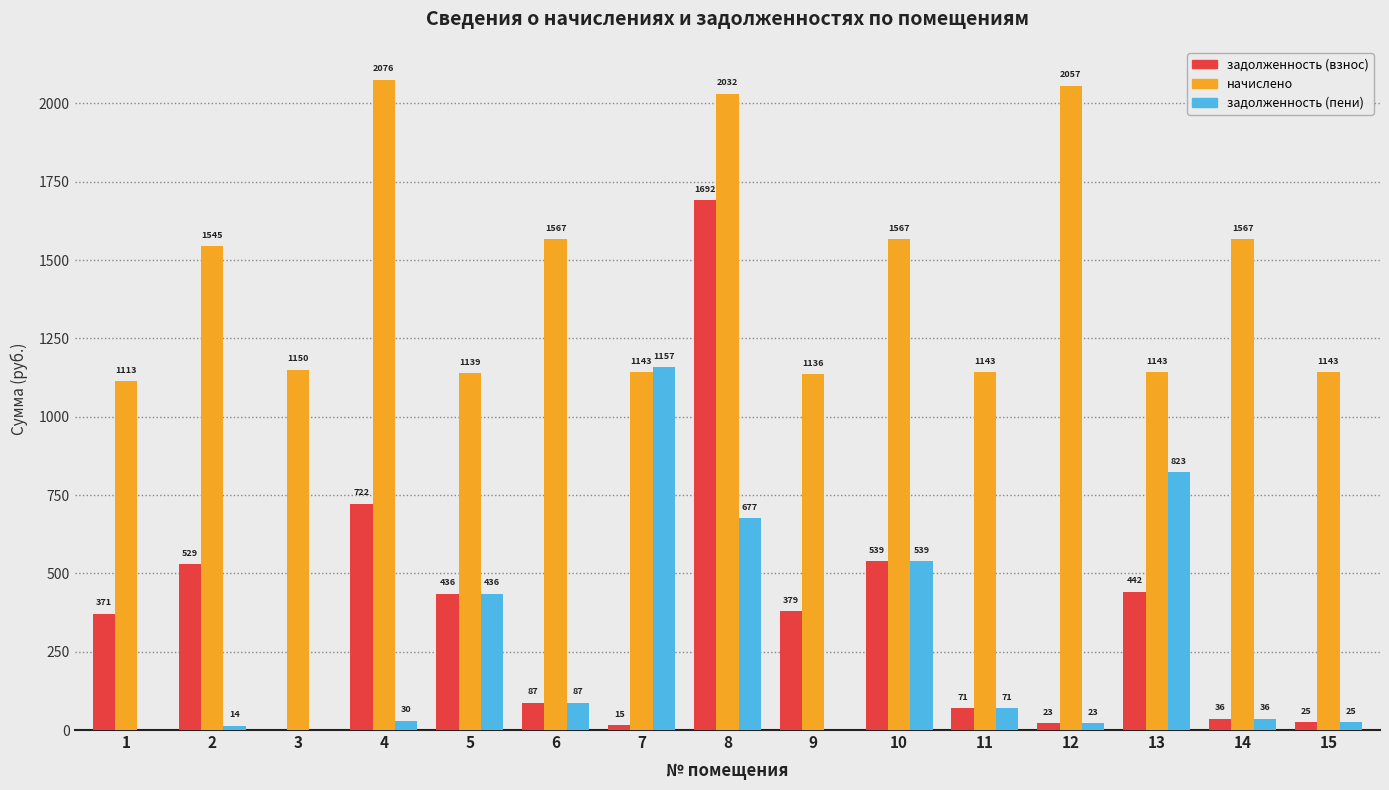

The value of задолженность (пени) at 4 is 30.4. True or false?

True